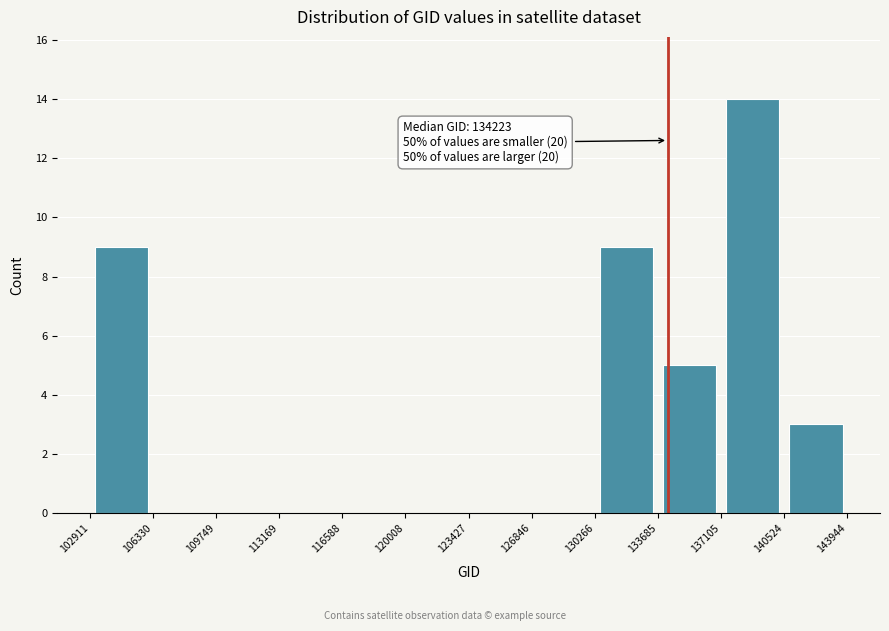

Over which range of the x-axis is the bar tallest?

137105 to 140524